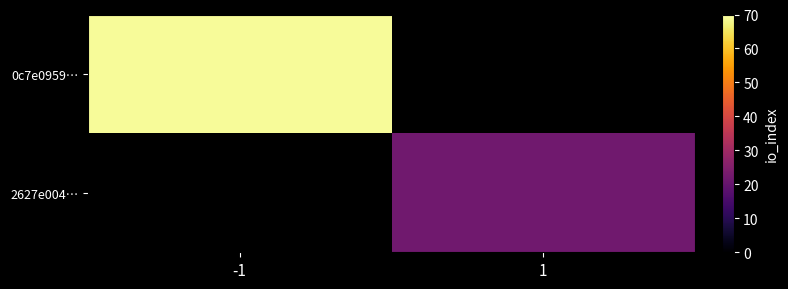

Which series has the widest spread of values?

0c7e0959…